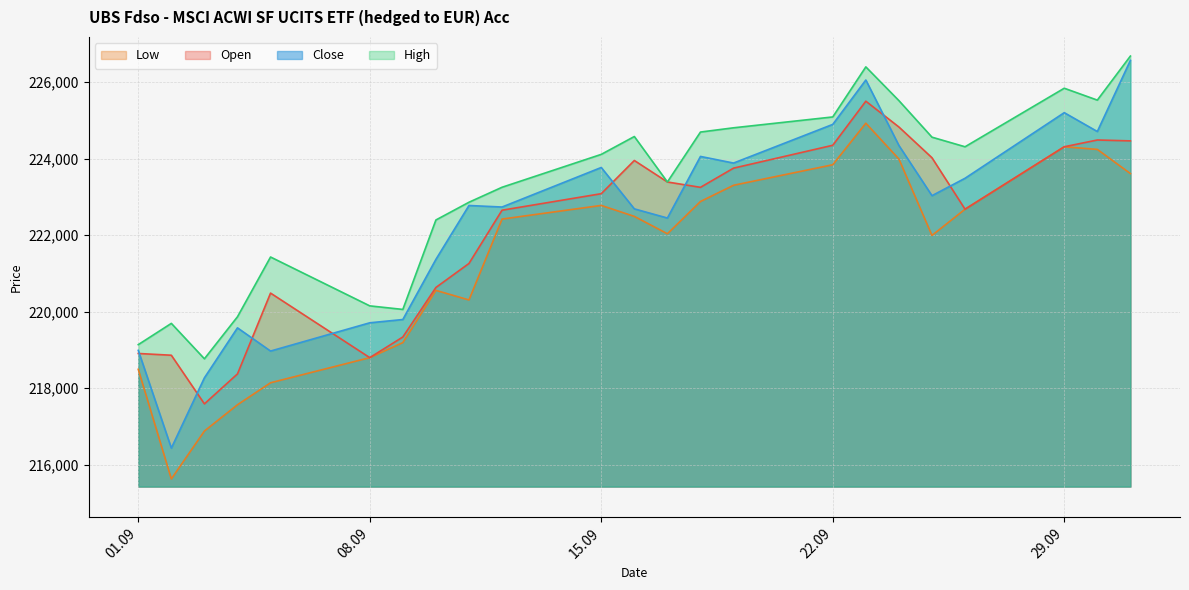

Count the number of data series in this chart.

4